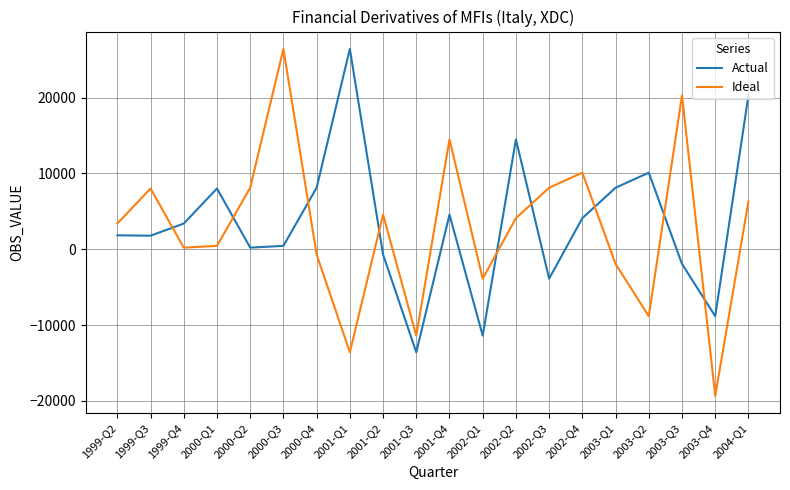

At 2002-Q4, list the series in order from largest to smallest.

Ideal, Actual